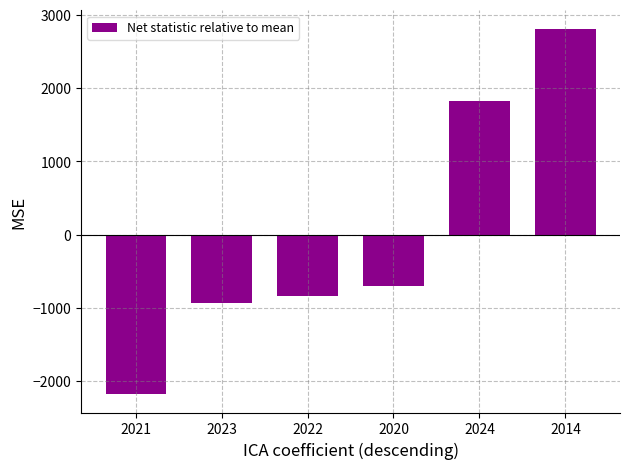

The chart shows a value of -1232.5 at 2023. True or false?

False